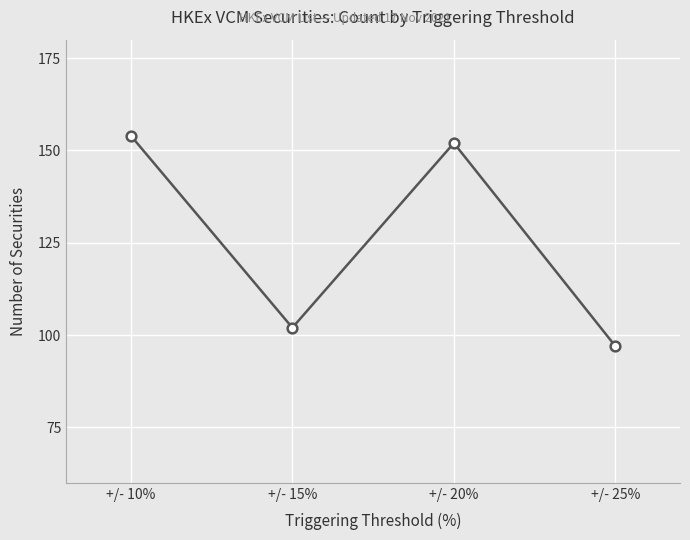

How many interior local valleys (lower than both neighbors) does the data have?

1